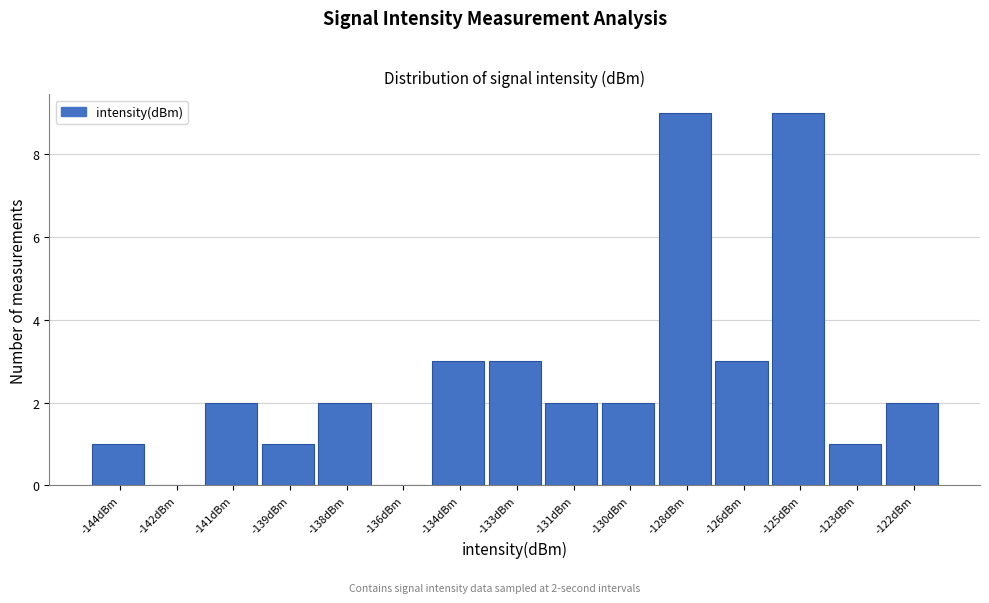

Reading left to right, extract all data points from this chart.

-144dBm=1	-142dBm=0	-141dBm=2	-139dBm=1	-138dBm=2	-136dBm=0	-134dBm=3	-133dBm=3	-131dBm=2	-130dBm=2	-128dBm=9	-126dBm=3	-125dBm=9	-123dBm=1	-122dBm=2